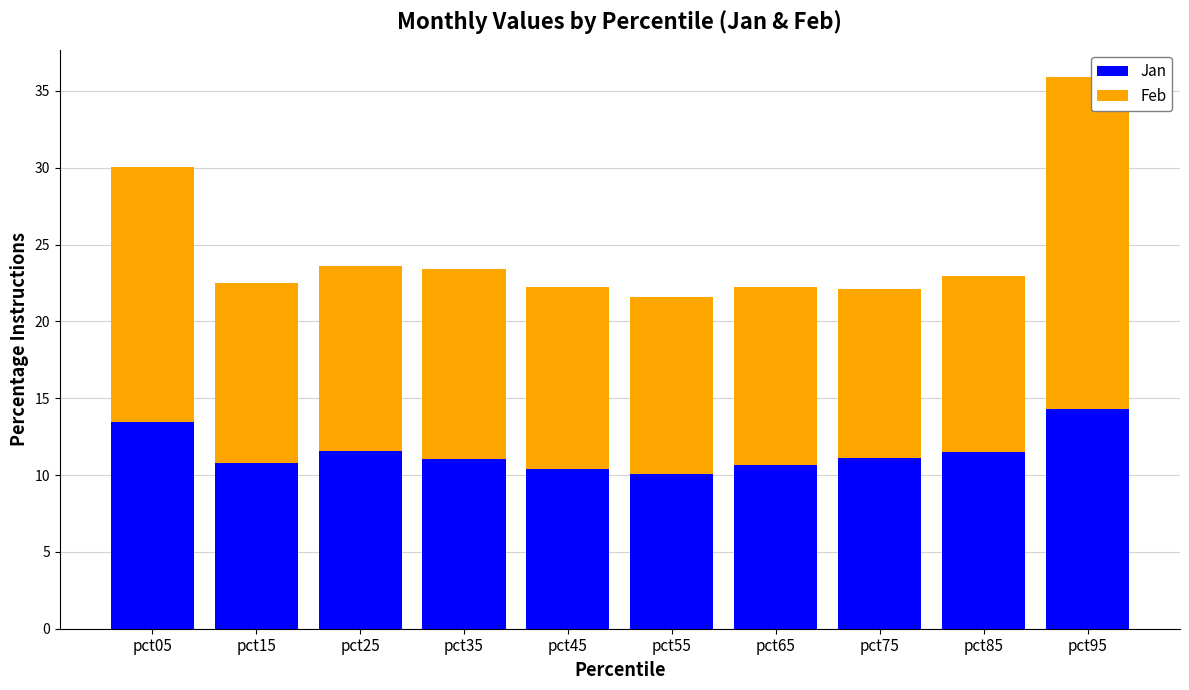

What is the sum of all Jan values?

114.8